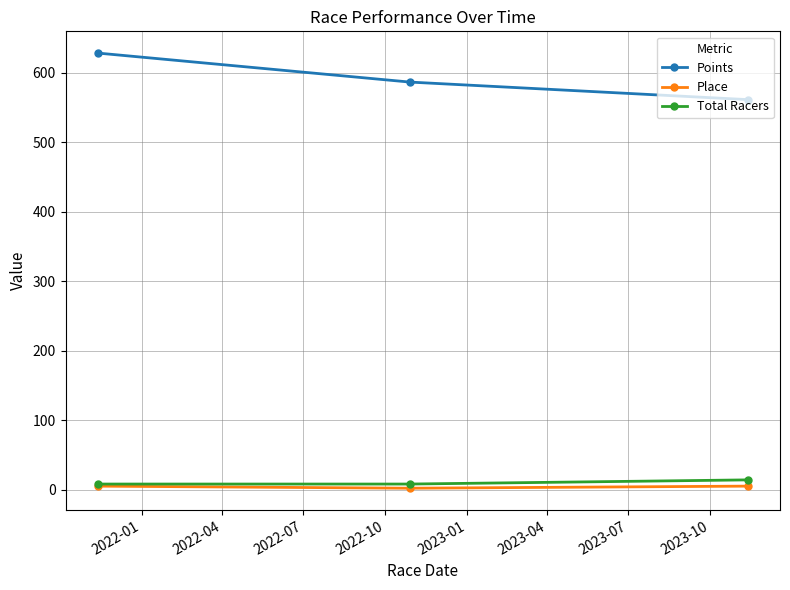

Which series has the largest range (max minus min)?

Points